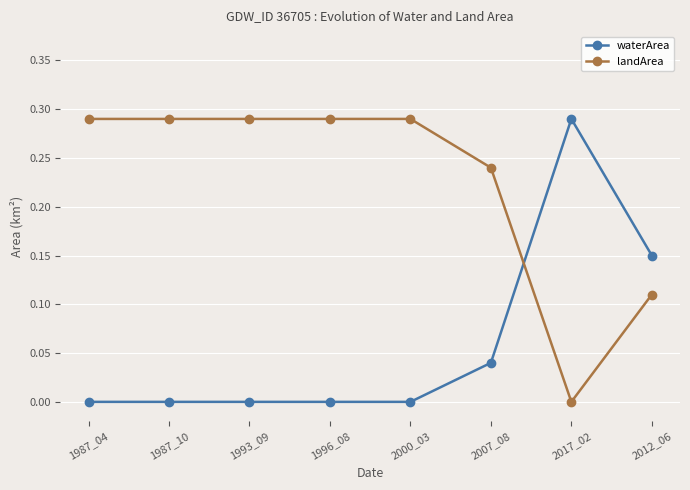

What position from the right is 1996_08?

5